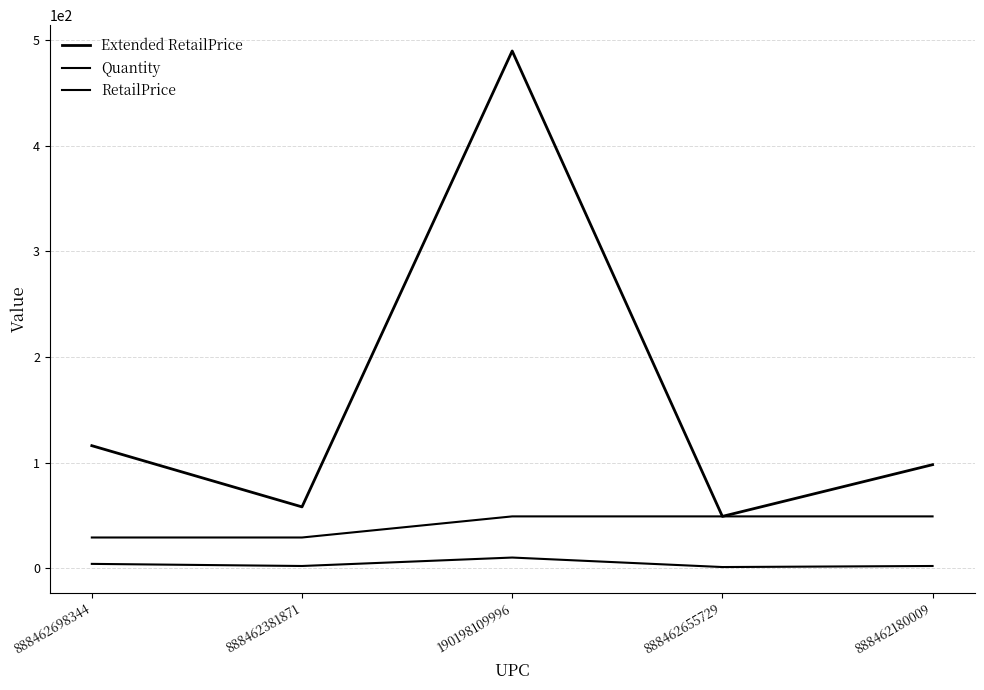

How many lines are shown in the chart?

3